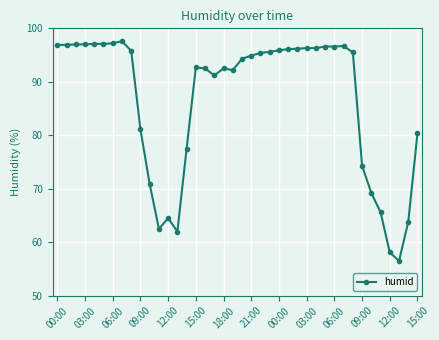

True or false: the data has more than 2 interior local peaks.

True